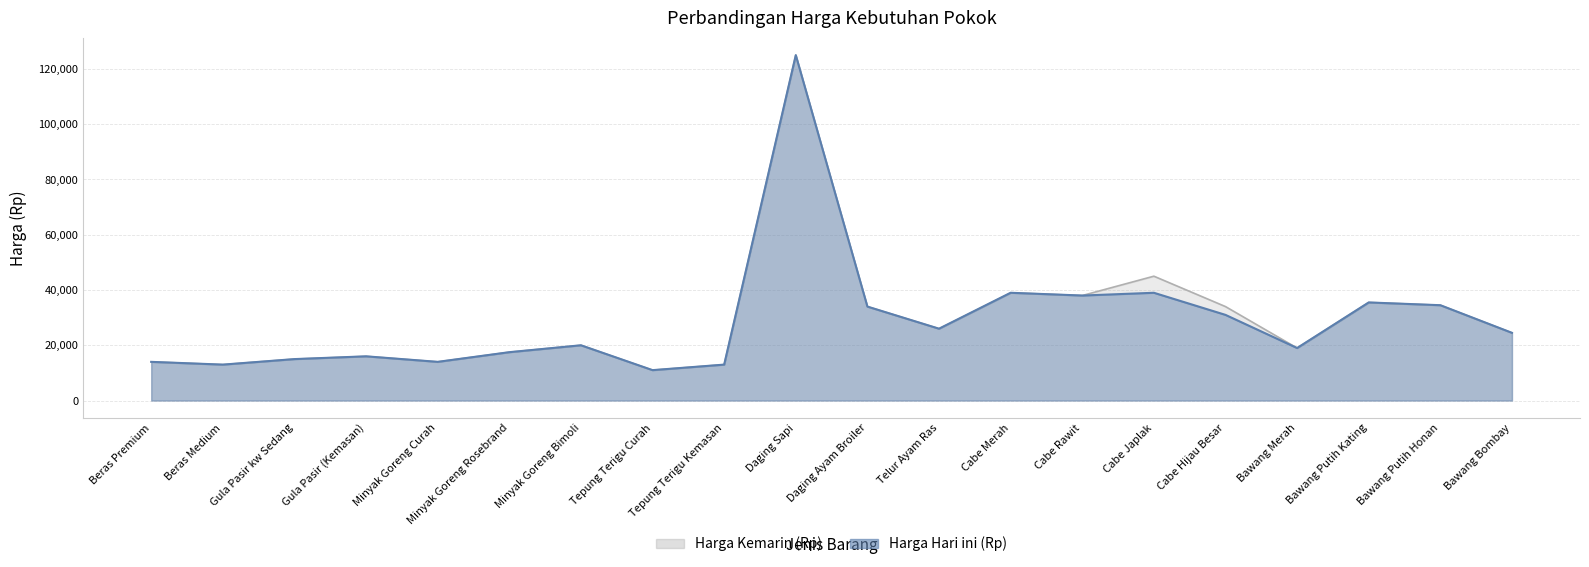

Reading left to right, transcribe all the data shown in this chart.

Harga Hari ini (Rp): Beras Premium=14000	Beras Medium=13000	Gula Pasir kw Sedang=15000	Gula Pasir (Kemasan)=16000	Minyak Goreng Curah=14000	Minyak Goreng Rosebrand=17500	Minyak Goreng Bimoli=20000	Tepung Terigu Curah=11000	Tepung Terigu Kemasan=13000	Daging Sapi=125000	Daging Ayam Broiler=34000	Telur Ayam Ras=26000	Cabe Merah=39000	Cabe Rawit=38000	Cabe Japlak=39000	Cabe Hijau Besar=31000	Bawang Merah=19000	Bawang Putih Kating=35500	Bawang Putih Honan=34500	Bawang Bombay=24500
Harga Kemarin (Rp): Beras Premium=14000	Beras Medium=13000	Gula Pasir kw Sedang=15000	Gula Pasir (Kemasan)=16000	Minyak Goreng Curah=14000	Minyak Goreng Rosebrand=17500	Minyak Goreng Bimoli=20000	Tepung Terigu Curah=11000	Tepung Terigu Kemasan=13000	Daging Sapi=125000	Daging Ayam Broiler=34000	Telur Ayam Ras=26000	Cabe Merah=39000	Cabe Rawit=38000	Cabe Japlak=45000	Cabe Hijau Besar=34000	Bawang Merah=19000	Bawang Putih Kating=35500	Bawang Putih Honan=34500	Bawang Bombay=24500